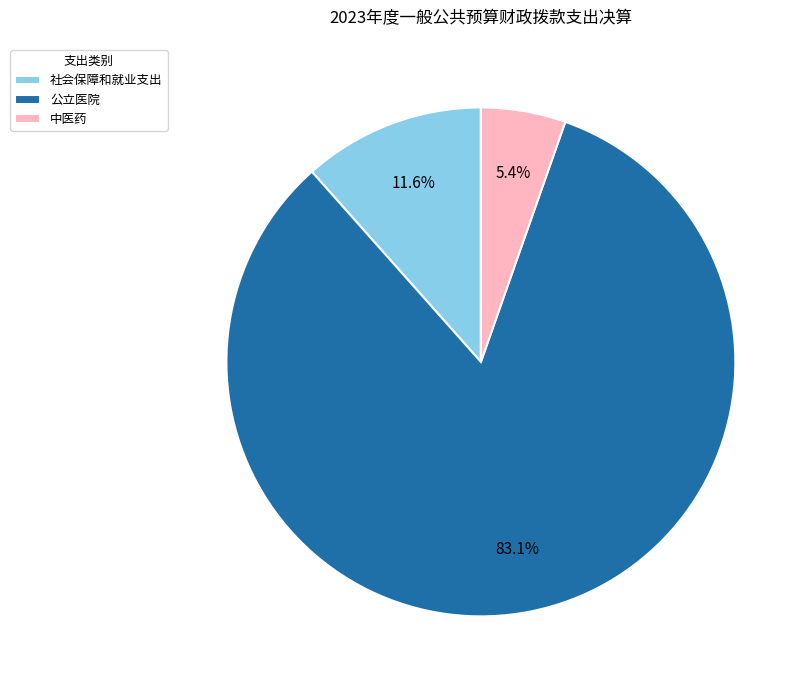

Does 社会保障和就业支出 account for over 50% of the chart?

No